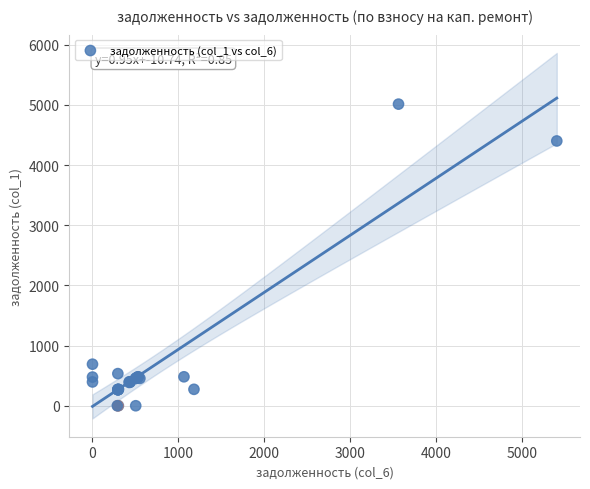

What Y value in the scatter plot is closest to 2506?

690.7